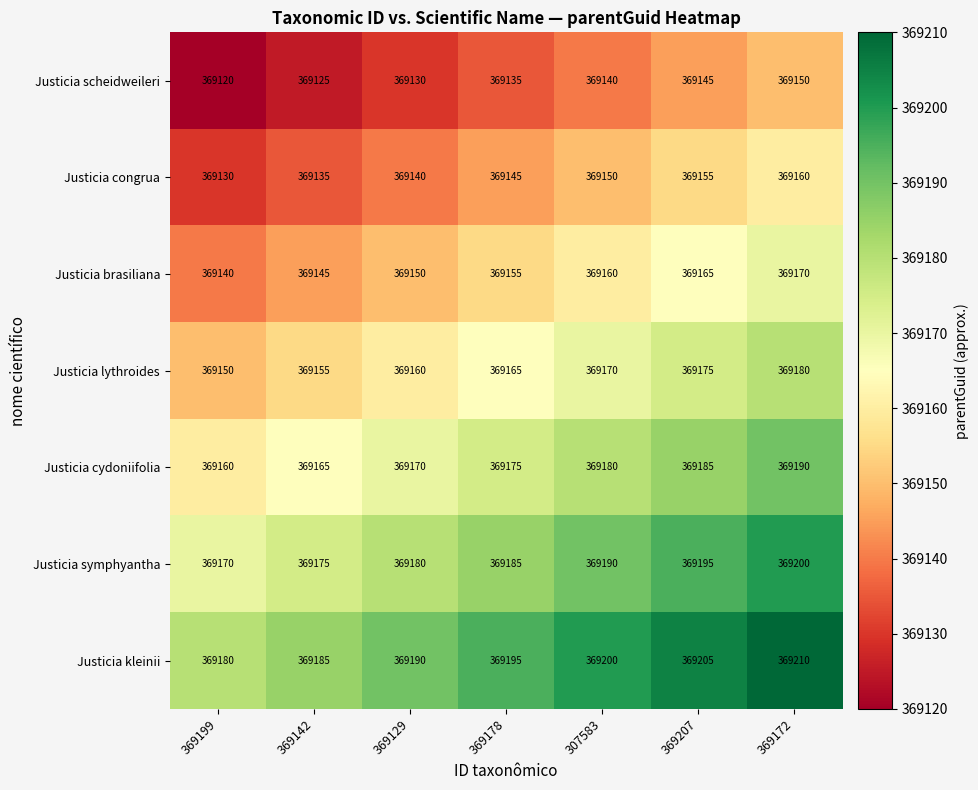

Where is Justicia lythroides nearest to the value 369165?

369178